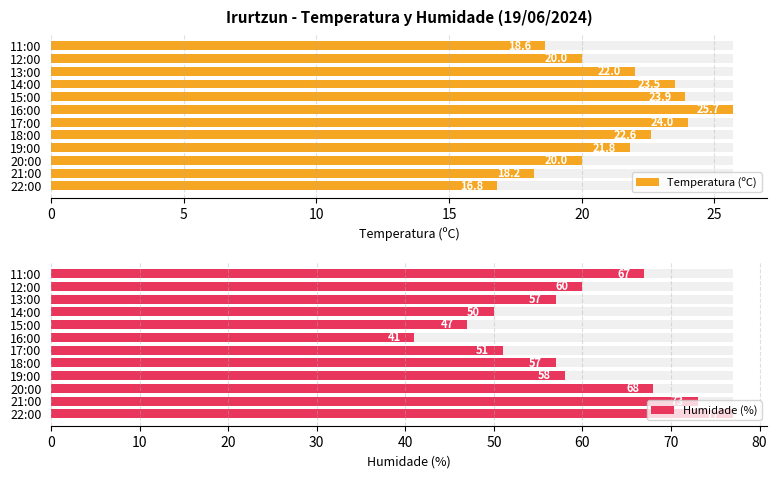

How many series are shown in this chart?

2